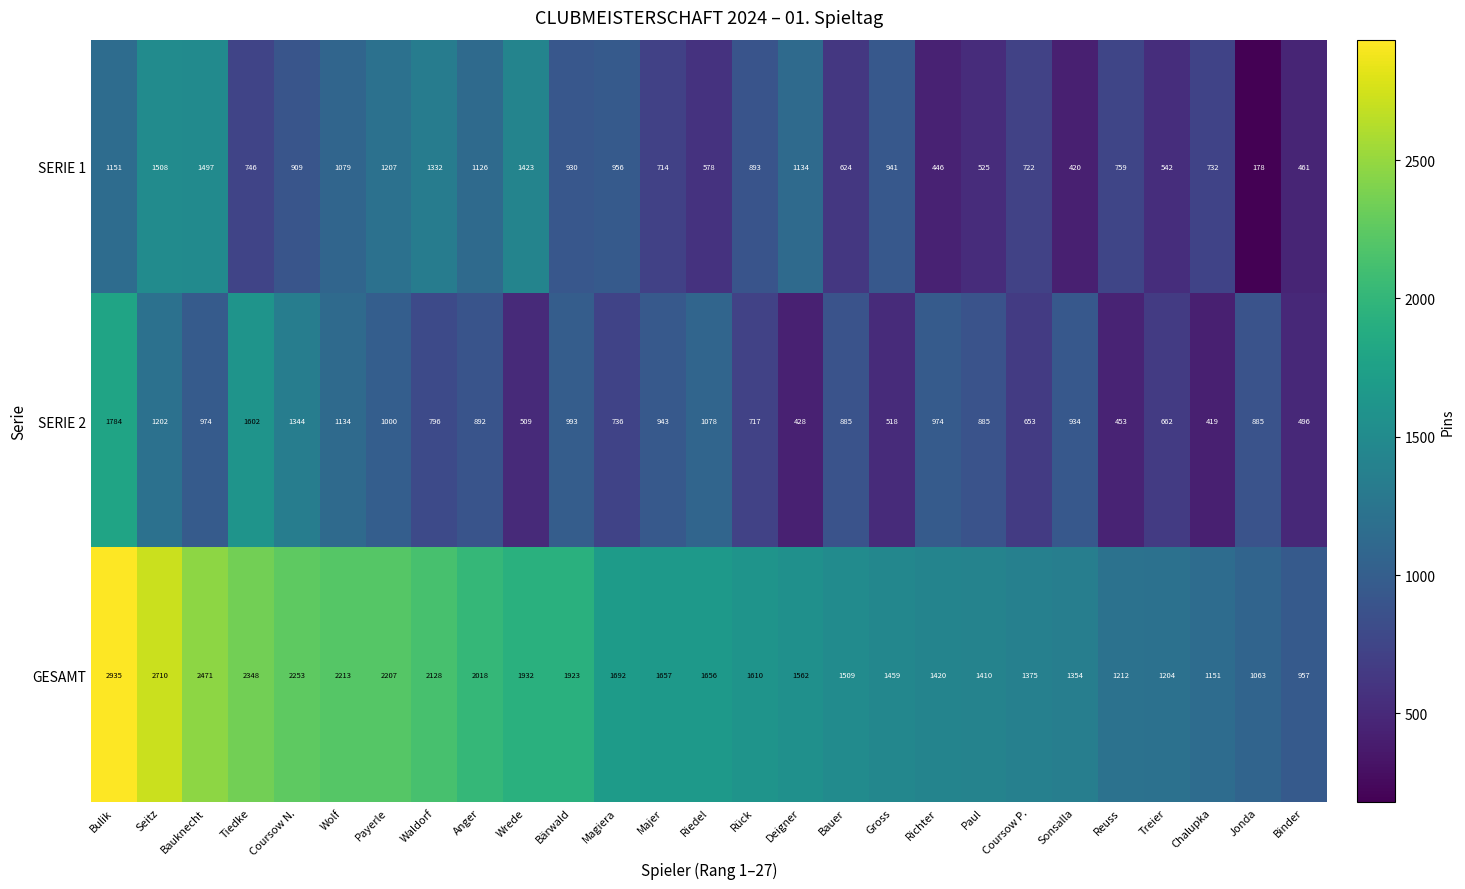

At which category does the chart reach its minimum across all series?

Jonda